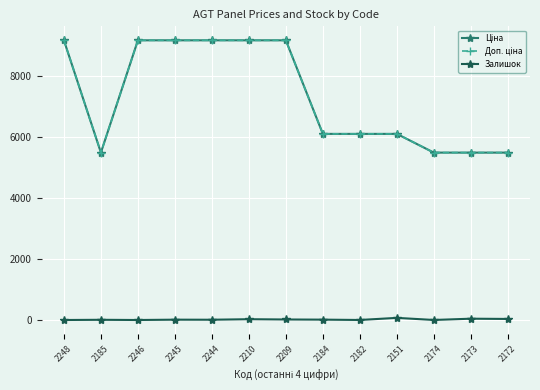

What is the difference between the second highest and second lowest values in the Ціна series?

3687.8